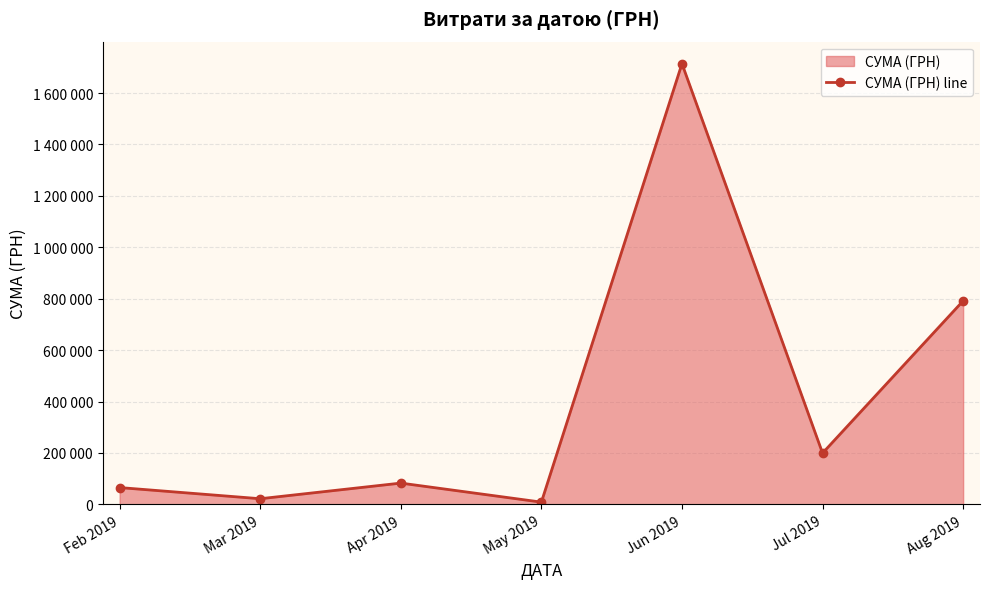

Which category has the highest value across all series?

Jun 2019